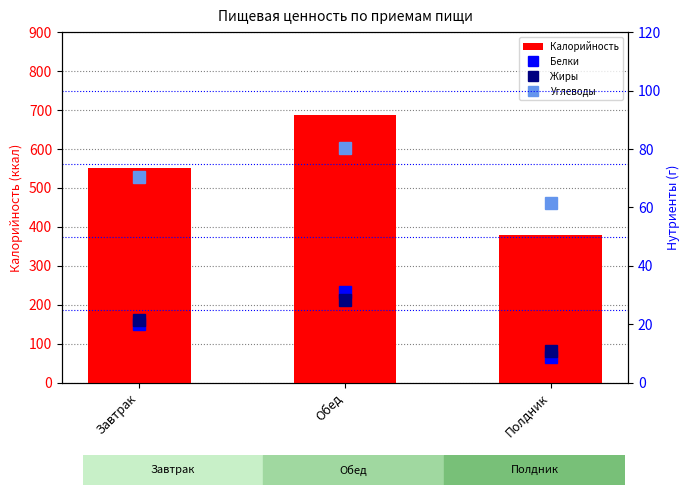

List the labels in order of Углеводы value, smallest first.

Полдник, Завтрак, Обед